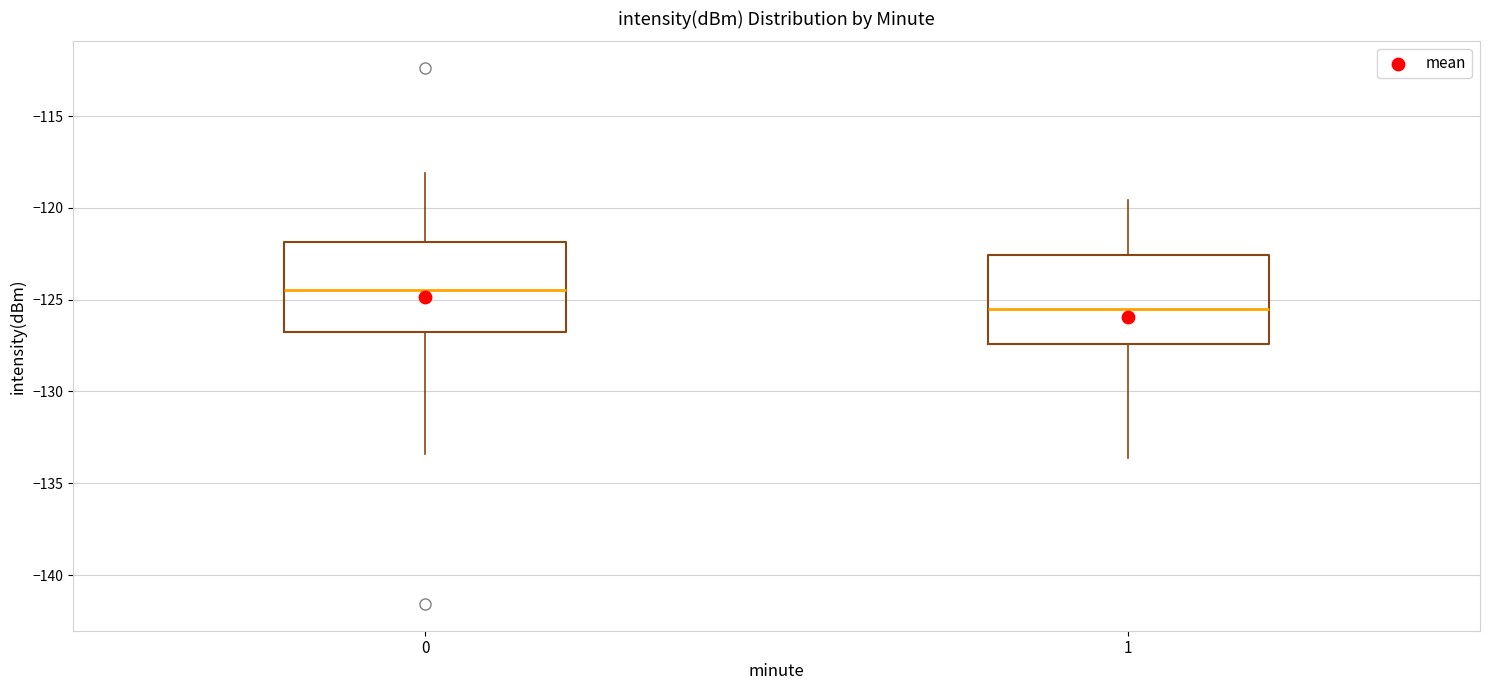

Where does the upper whisker of the box at x = 0 end on the y-axis? The values are not printed on the chart, so give them approximately, as read against the axis.

-118.0